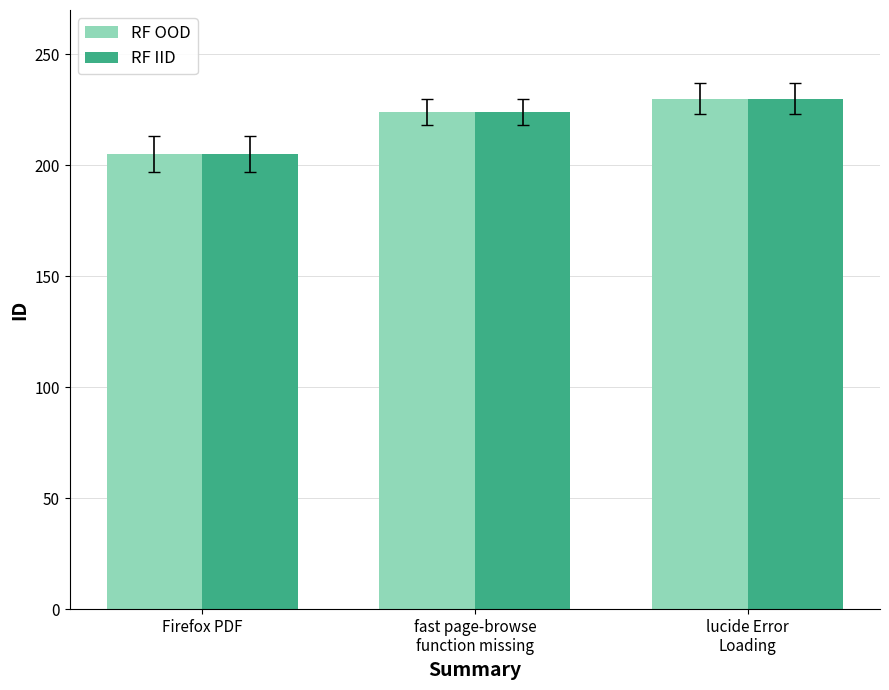

Which category has the highest value across all series?

lucide Error
Loading